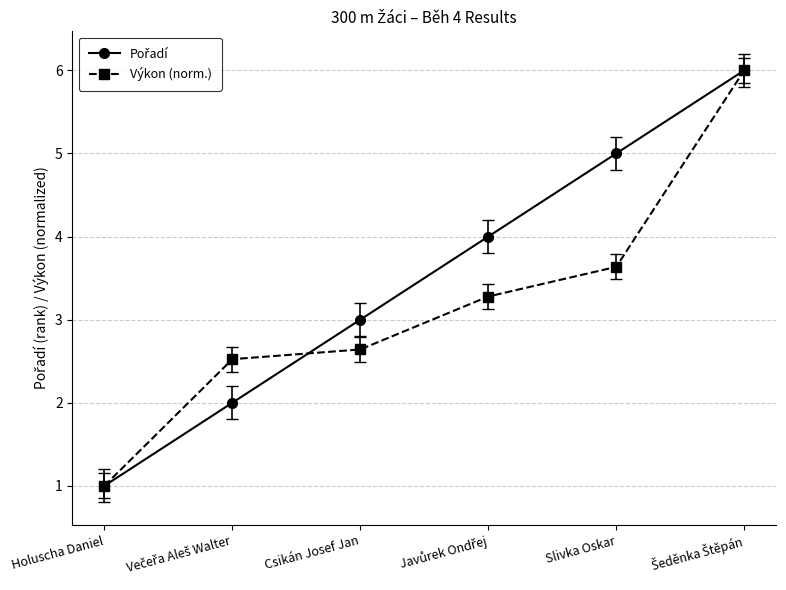

True or false: Výkon (norm.) has more than 2 points higher than both neighbors.

False